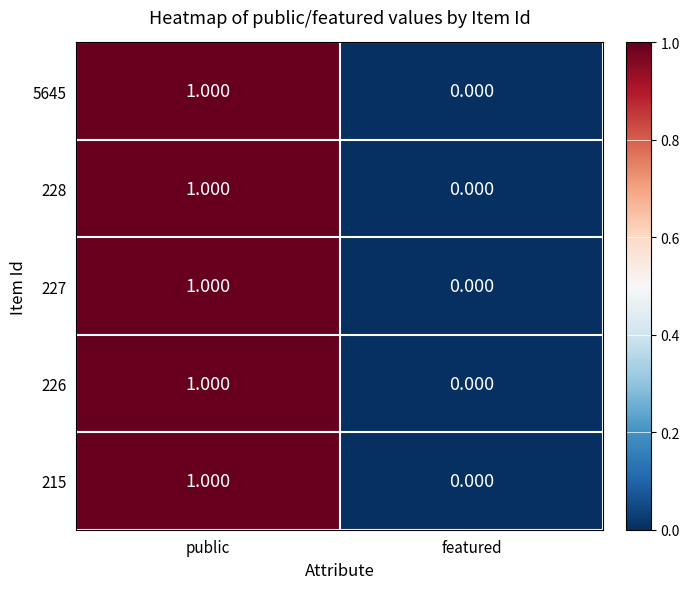

Which category has the highest value in the 226 series?

public